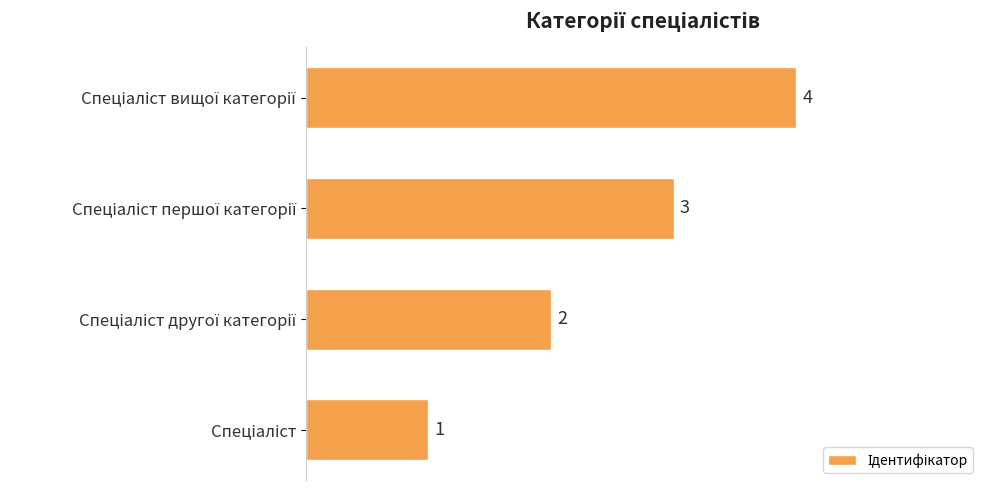

What is the sum of all values?

10